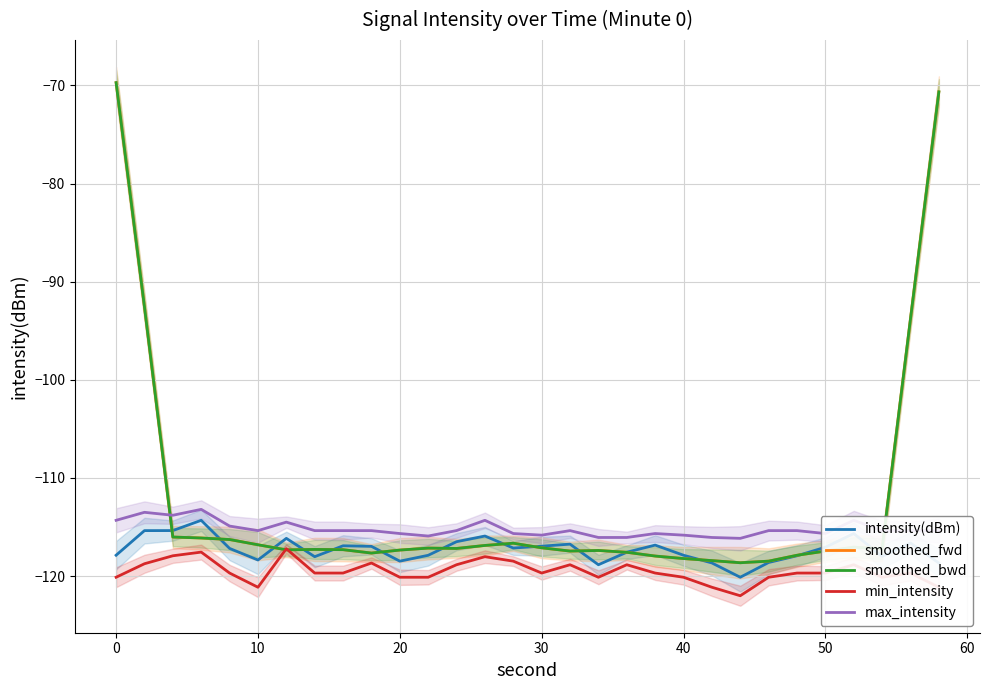

What is the total value across all series at 50?

-587.3